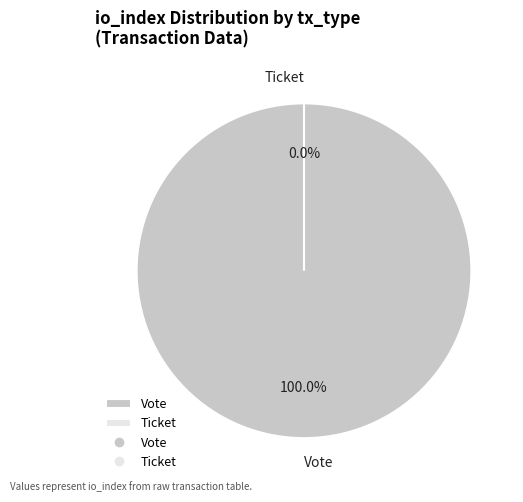

Which slice is the smallest?

Ticket